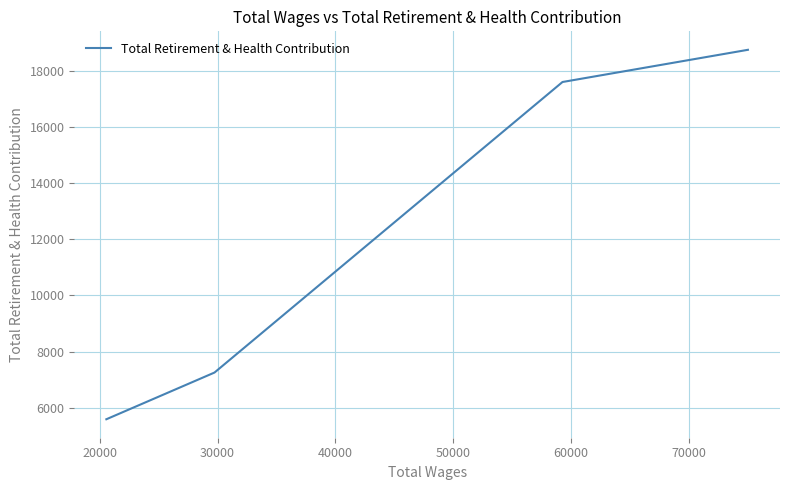

What is the difference between the maximum and minimum values?

13152